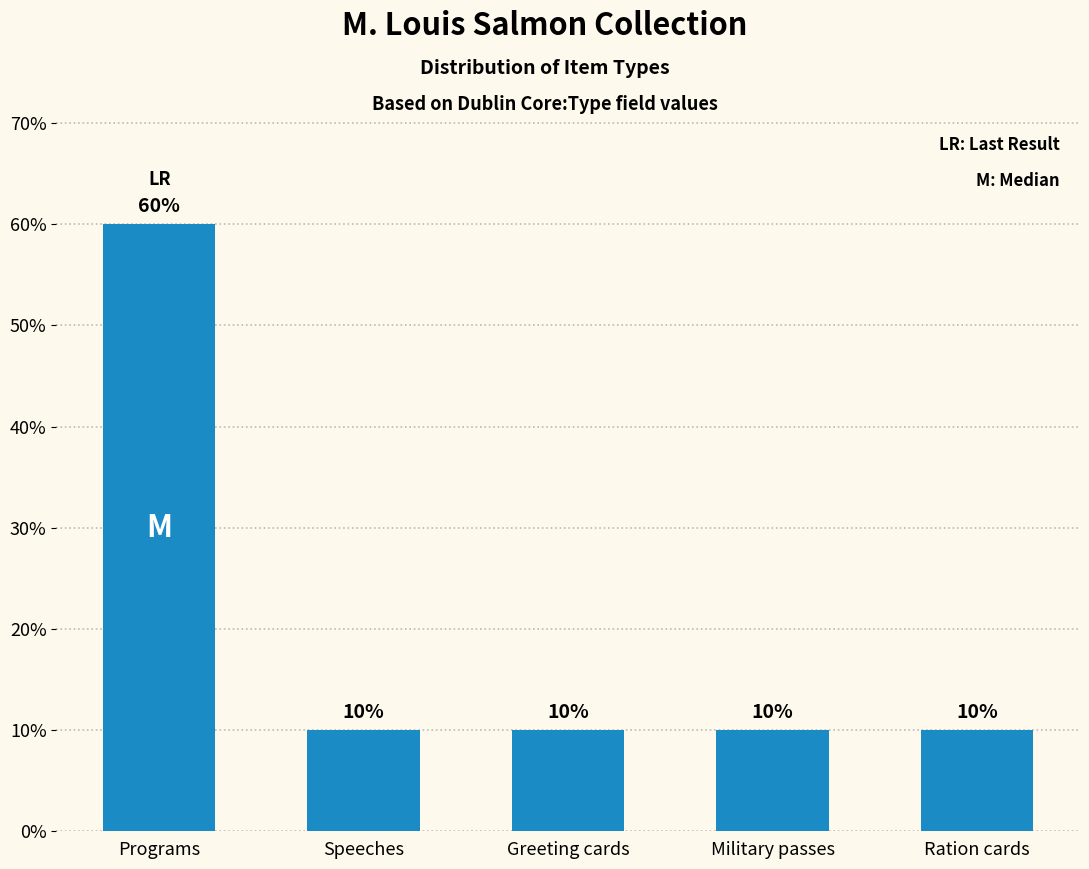

Which label corresponds to the largest value in the chart?

Programs